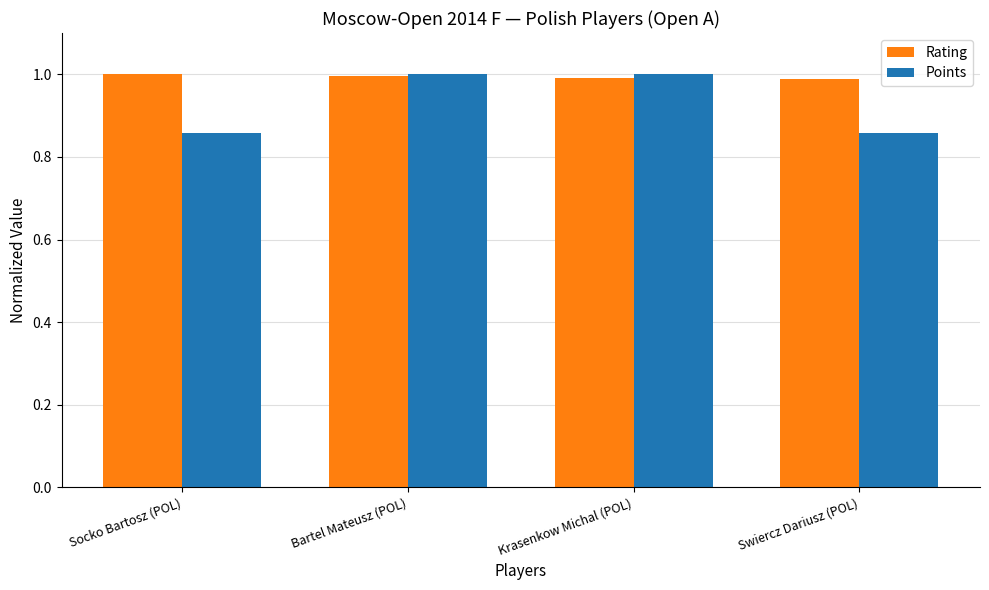

What is the difference between the highest and lowest values at Swiercz Dariusz (POL)?

0.1